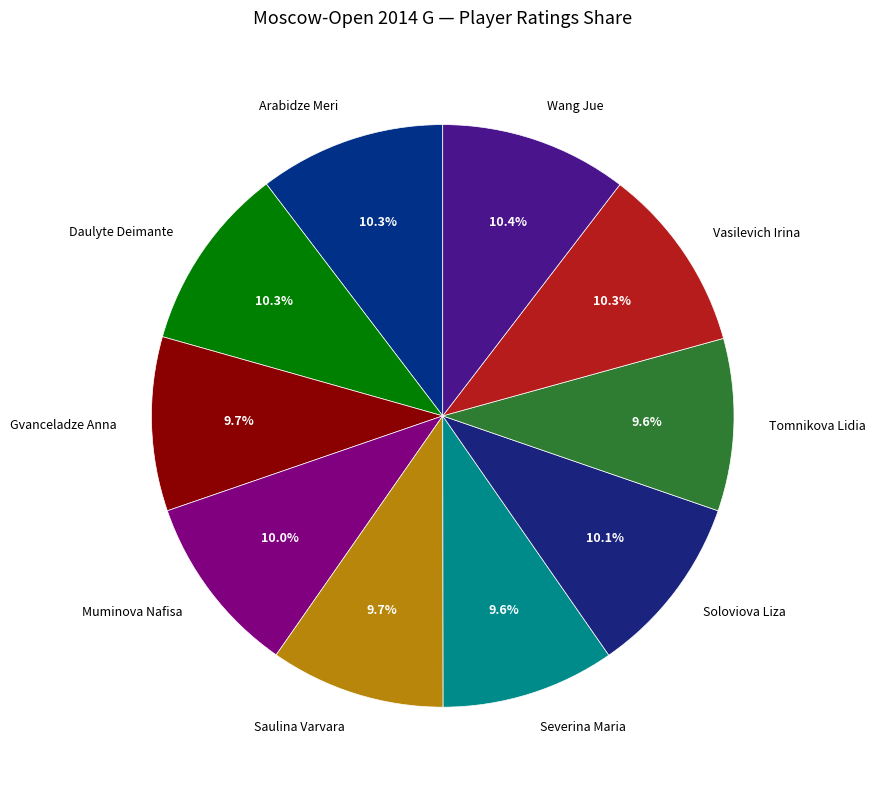

Is it true that Wang Jue is 18% of the pie?

False